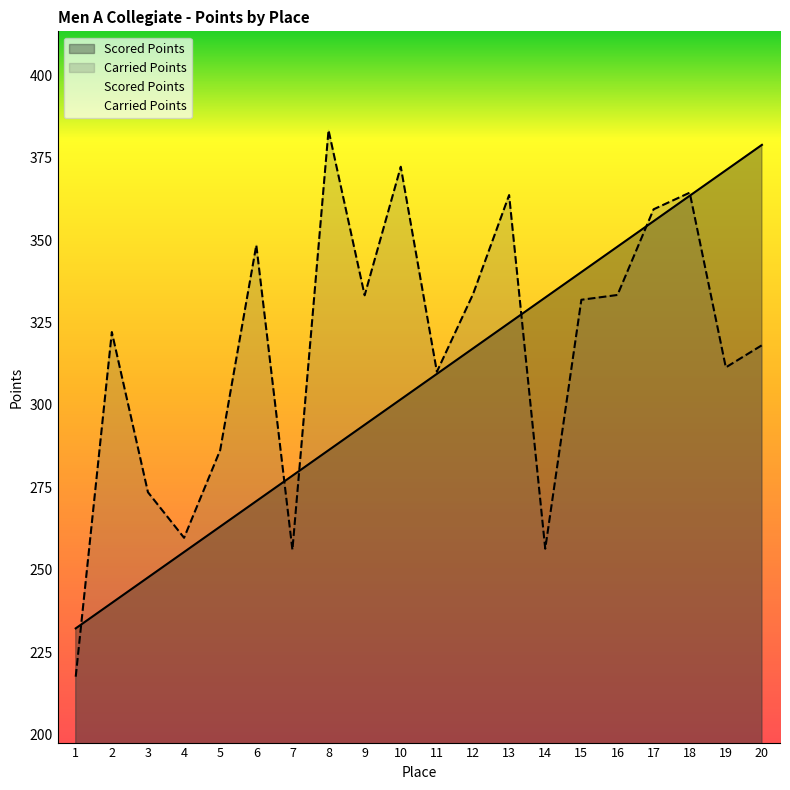

Where is Scored Points nearest to the value 305?

10